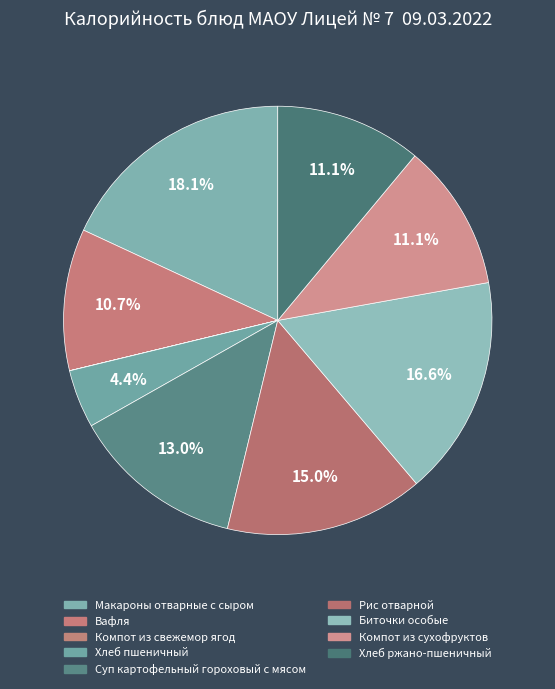

Rank the categories by value from highest to lowest.

Макароны отварные с сыром, Биточки особые, Рис отварной, Суп картофельный гороховый с мясом, Компот из сухофруктов, Хлеб ржано-пшеничный, Вафля, Хлеб пшеничный, Компот из свежемор ягод